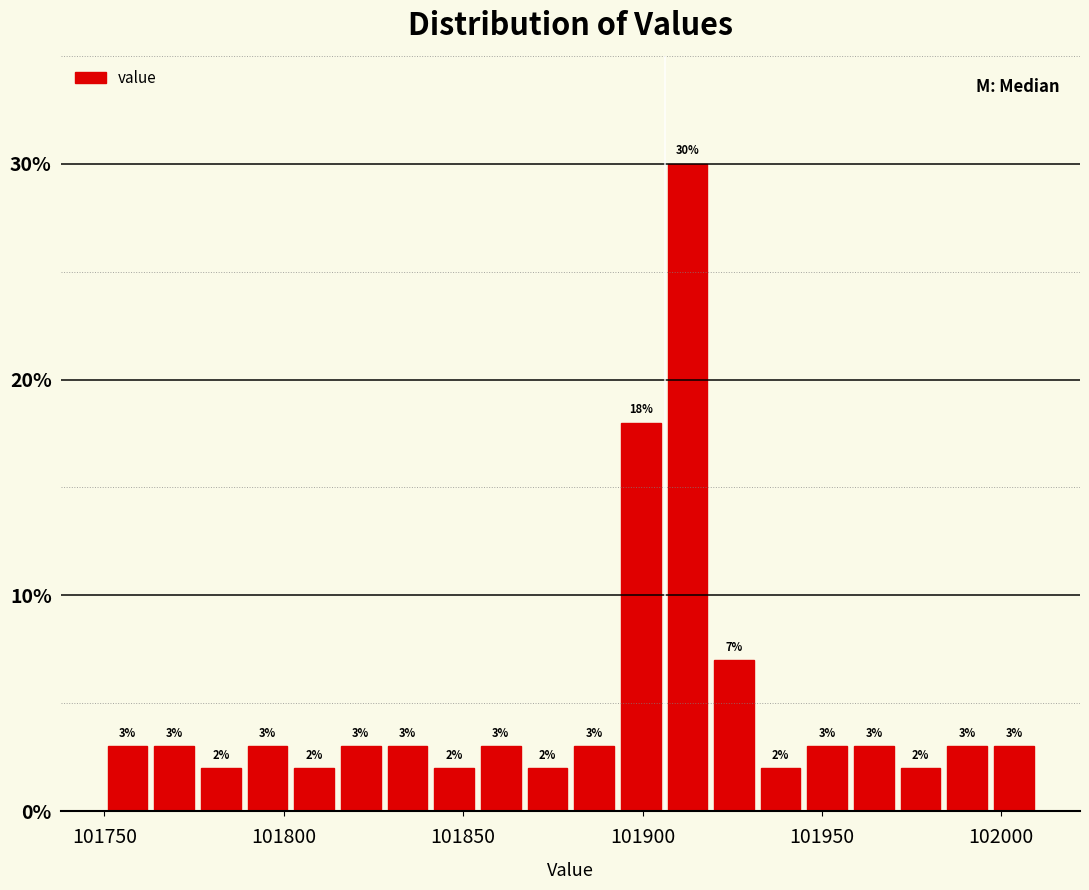

Read against the x-axis, roughly where is the centre of the tallest bar?

101915